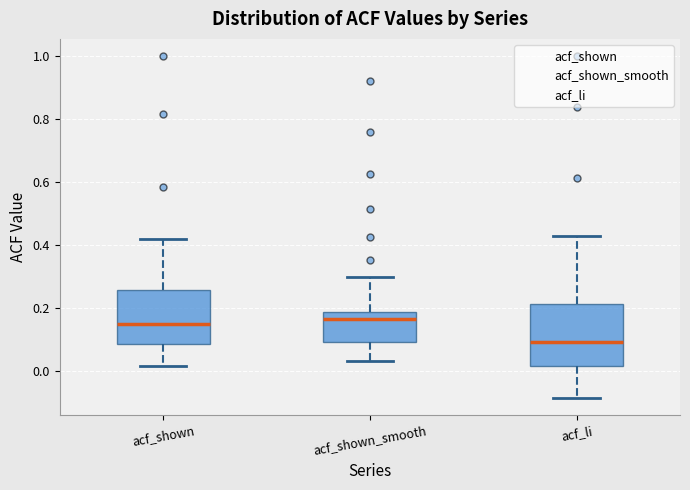

Reading left to right, transcribe this box plot: for each box, give where its median line is, the range the box spans, and where its two whiskers end, as read against the y-axis. The values are not printed on the chart, so give them approximately, as read against the axis.

acf_shown: median 0.14, box 0.08 to 0.26, whiskers 0.02 to 0.42
acf_shown_smooth: median 0.16, box 0.10 to 0.18, whiskers 0.04 to 0.30
acf_li: median 0.10, box 0.02 to 0.22, whiskers -0.08 to 0.42